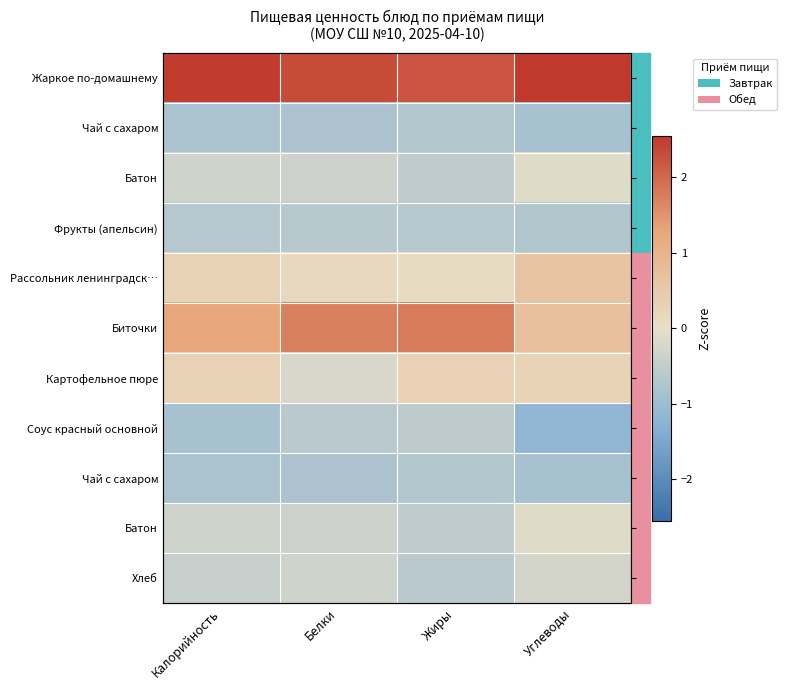

Which has a higher value, Белки or Жиры?

Белки